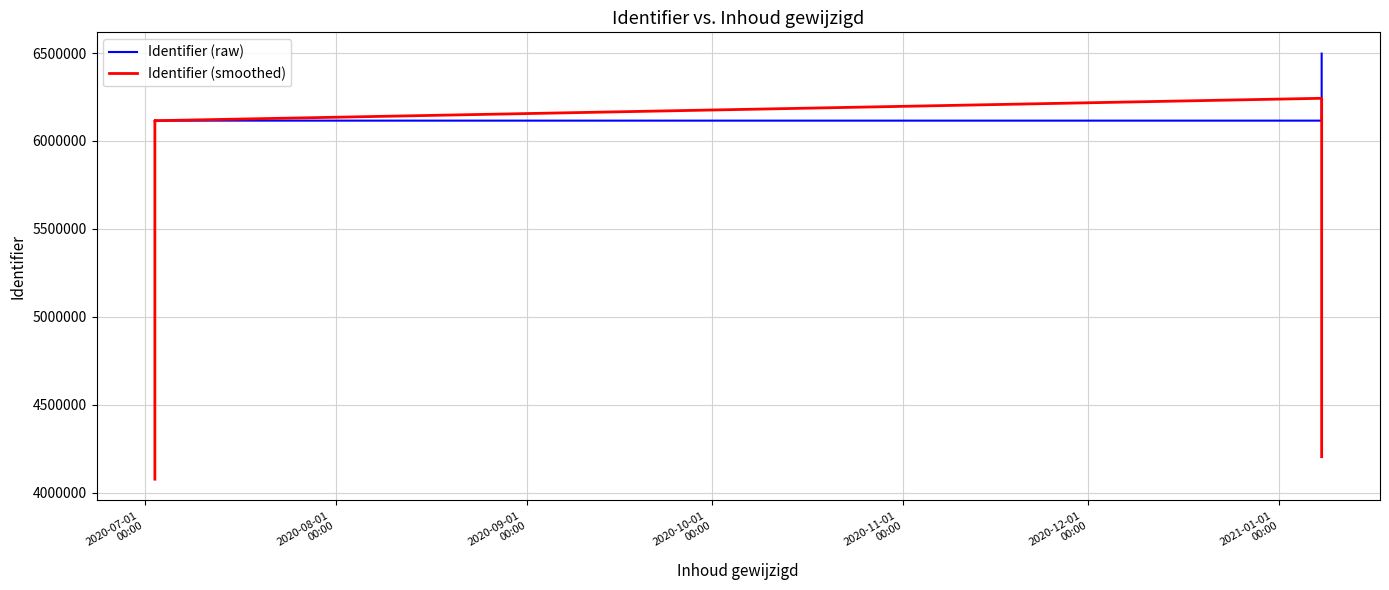

True or false: Identifier (raw) has a value of 8789987.4 at 7.

False